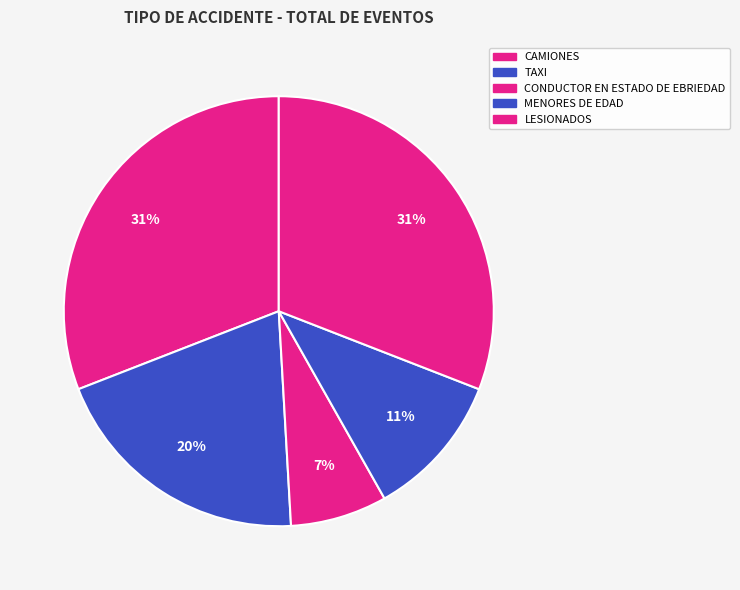

How many slices are in this pie chart?

5